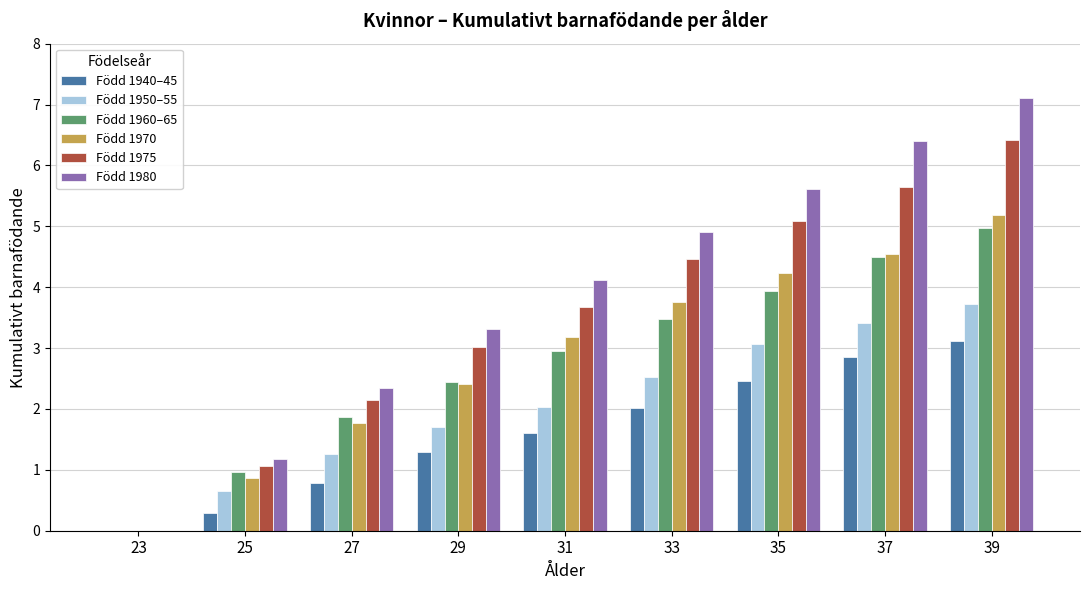

Which series has the largest total across all categories?

Född 1980